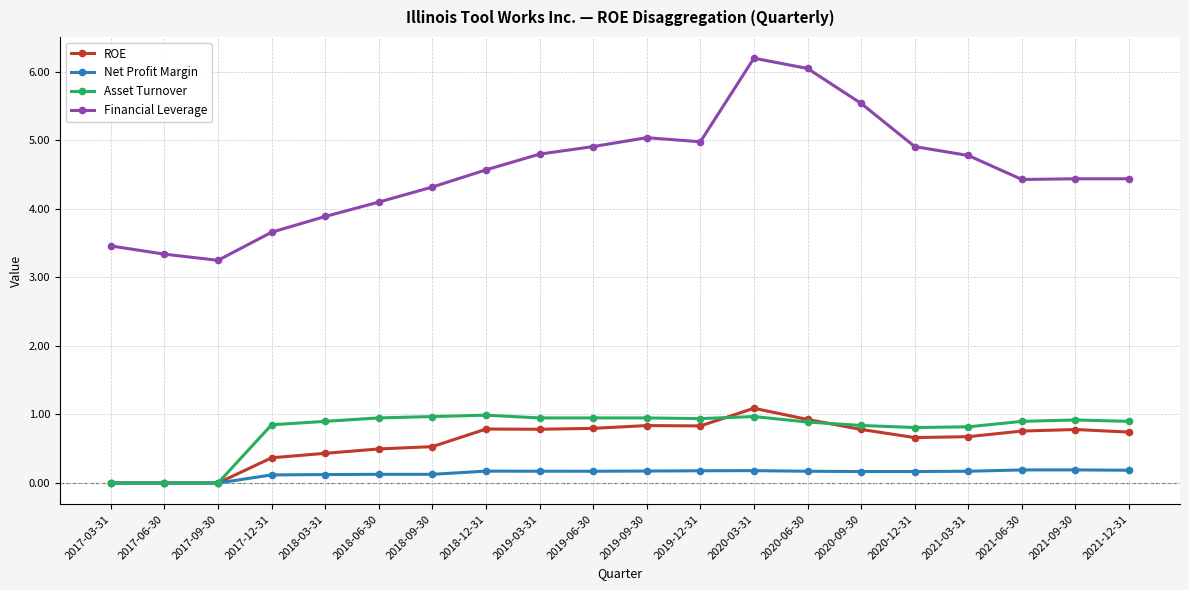

True or false: ROE has more than 2 points higher than both neighbors.

True